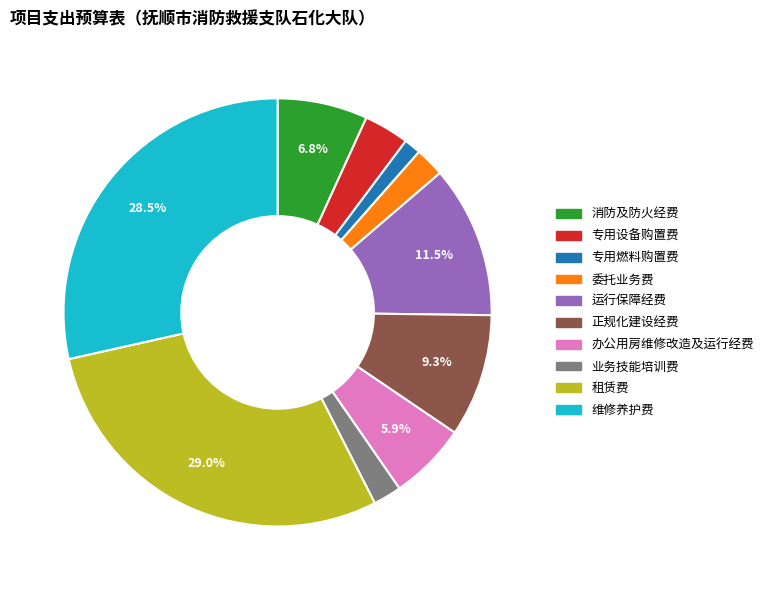

Between 正规化建设经费 and 租赁费, which is larger?

租赁费